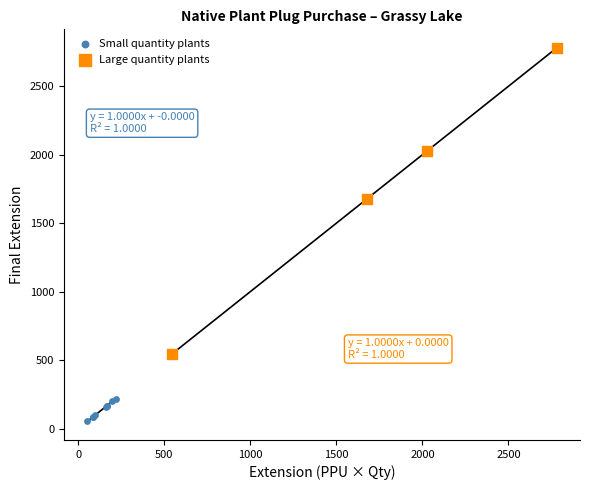

What are all the series names shown in the legend?

Small quantity plants, Large quantity plants